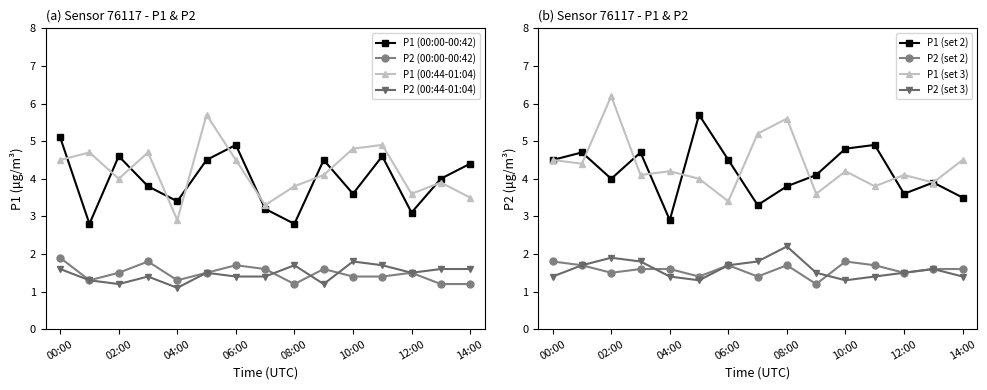

What is the value of the P1 point at the 9th from the left?

2.8